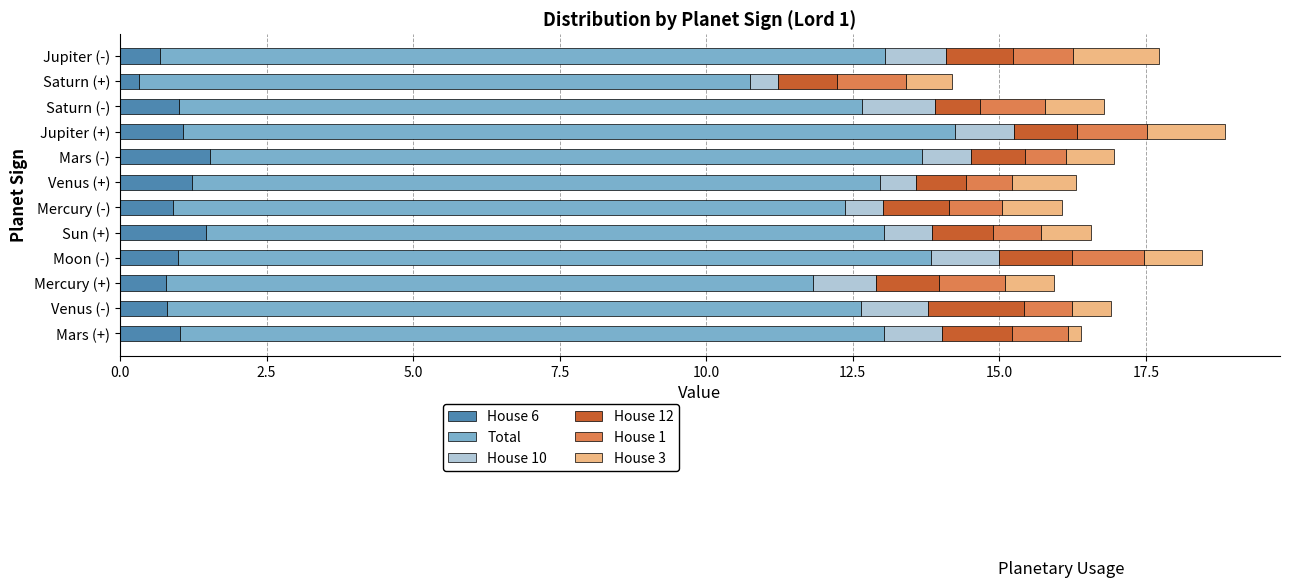

What is the average value of the House 6 series?

1.0